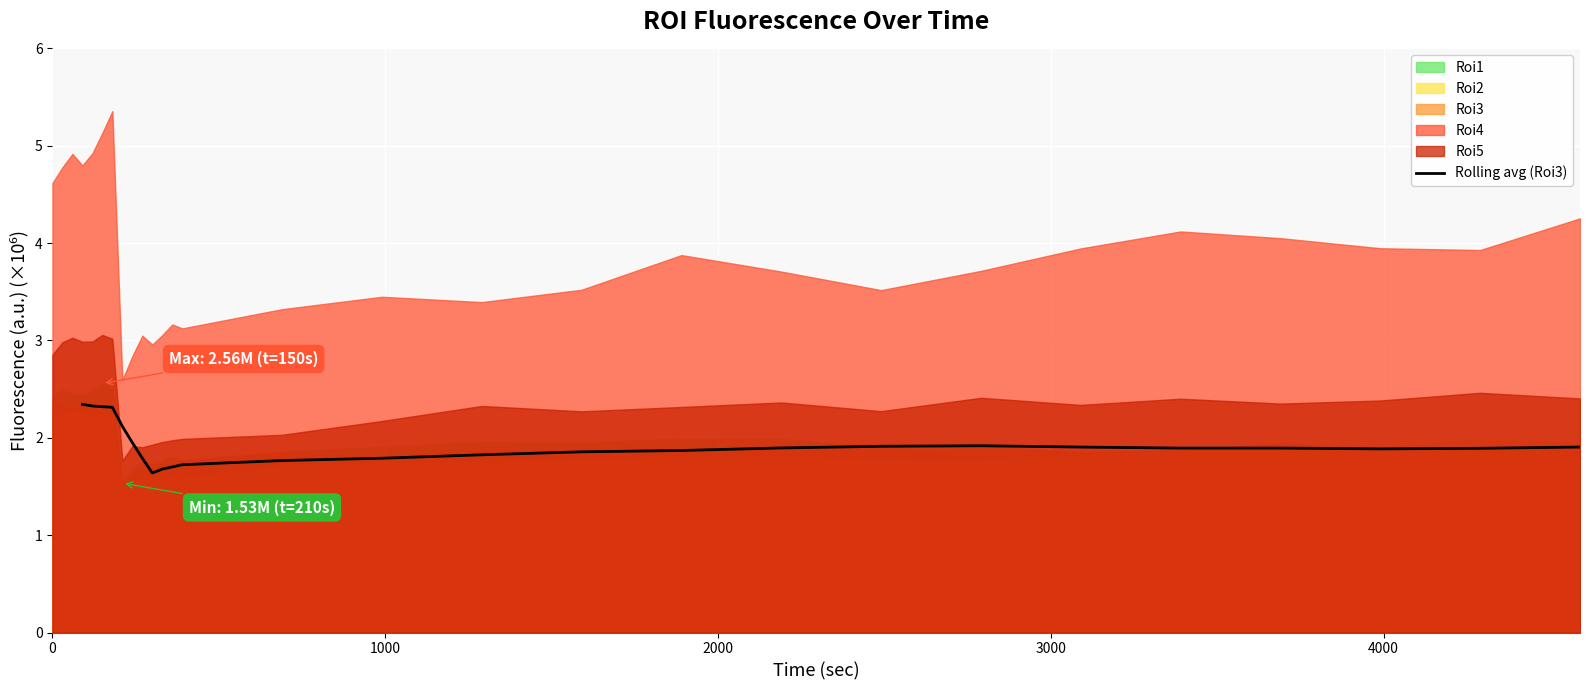

What is the minimum value for Rolling avg (Roi3)?

1.6